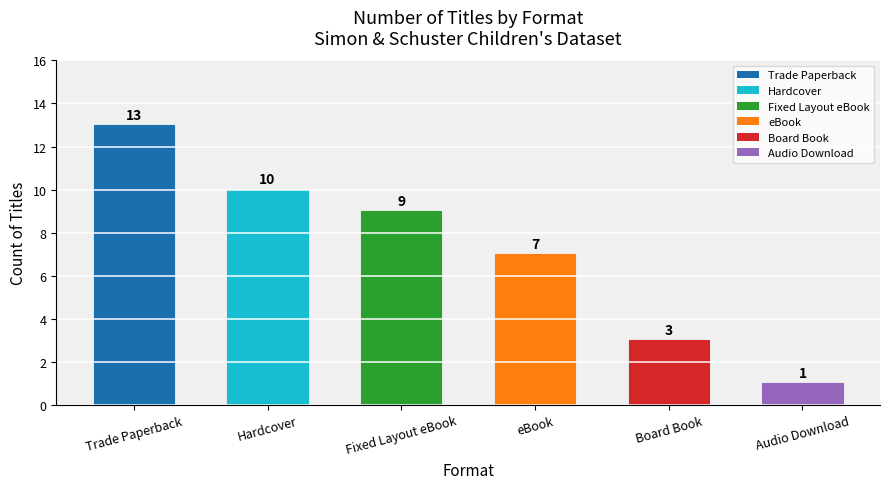

What is the label of the 5th bar from the right?

Hardcover